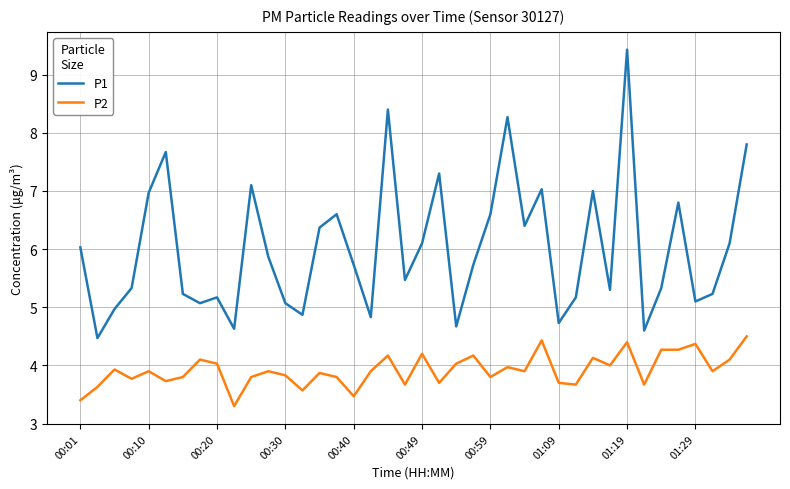

Which series has the largest range (max minus min)?

P1